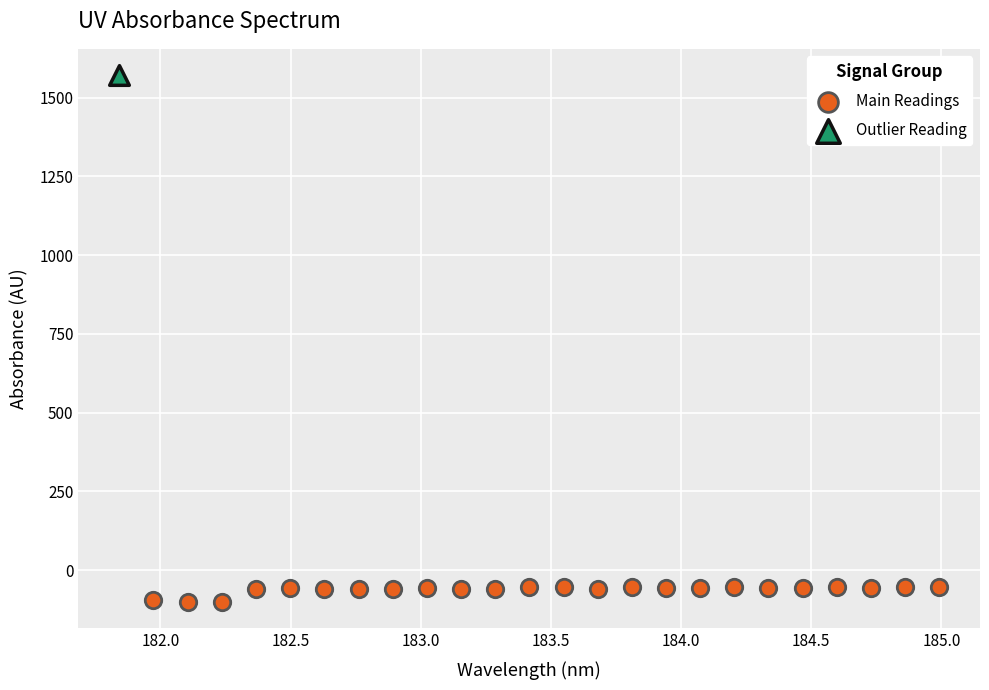

What are all the series names shown in the legend?

Main Readings, Outlier Reading